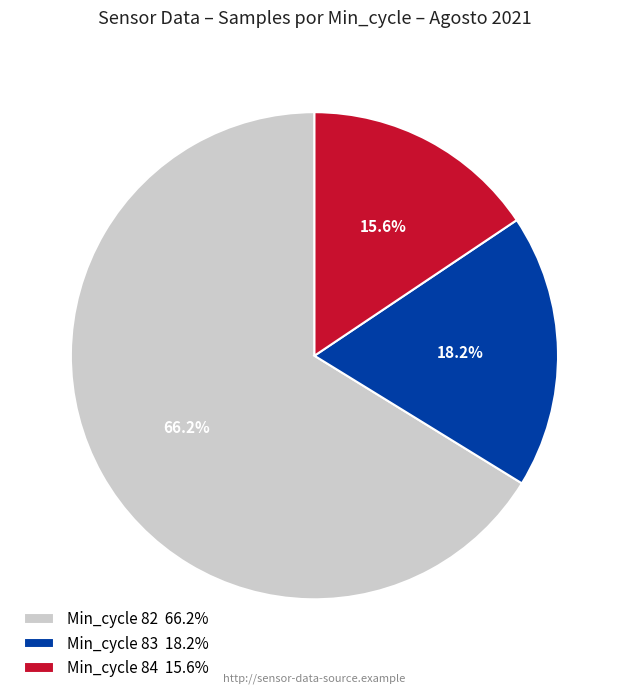

Rank the categories by value from highest to lowest.

Min_cycle 82 66.2%, Min_cycle 83 18.2%, Min_cycle 84 15.6%